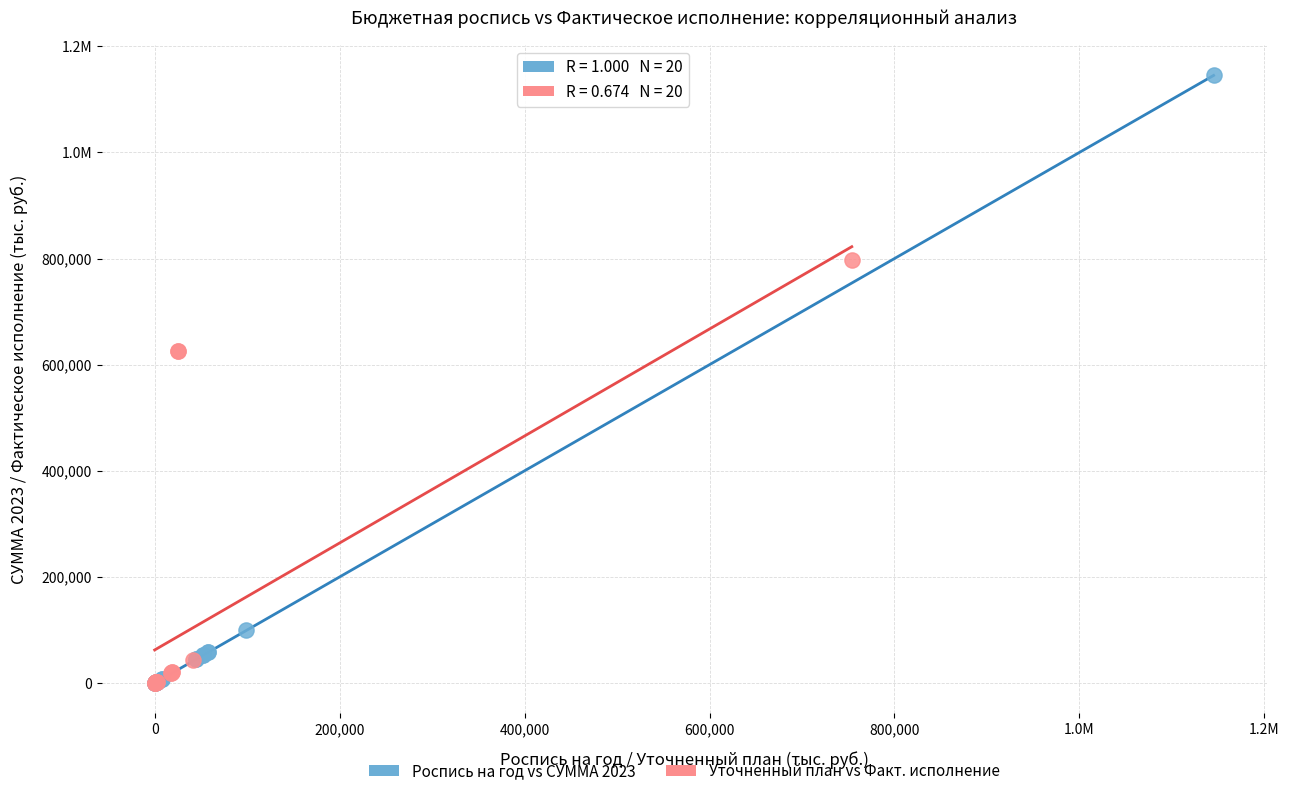

What are all the series names shown in the legend?

Роспись на год vs СУММА 2023, Уточненный план vs Факт. исполнение